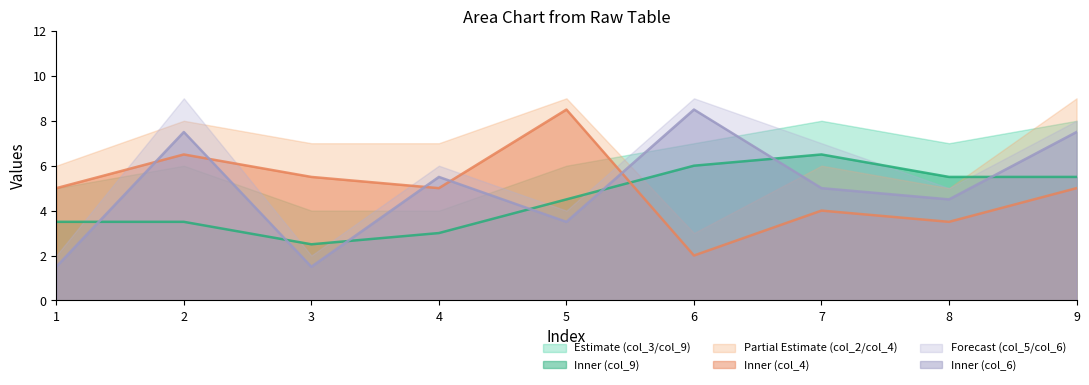

Which series has the largest range (max minus min)?

col_2